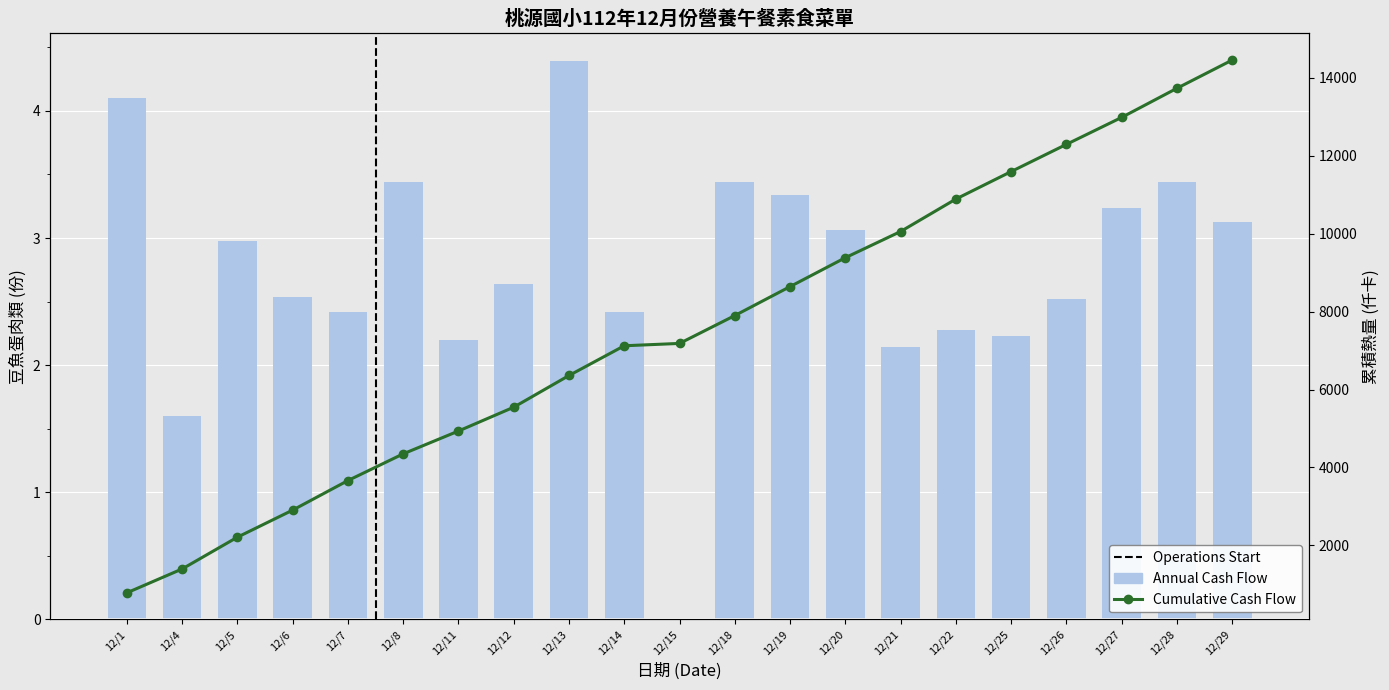

List the labels in order of value, smallest first.

12/15, 12/4, 12/21, 12/11, 12/25, 12/22, 12/7, 12/14, 12/26, 12/6, 12/12, 12/5, 12/20, 12/29, 12/27, 12/19, 12/8, 12/18, 12/28, 12/1, 12/13